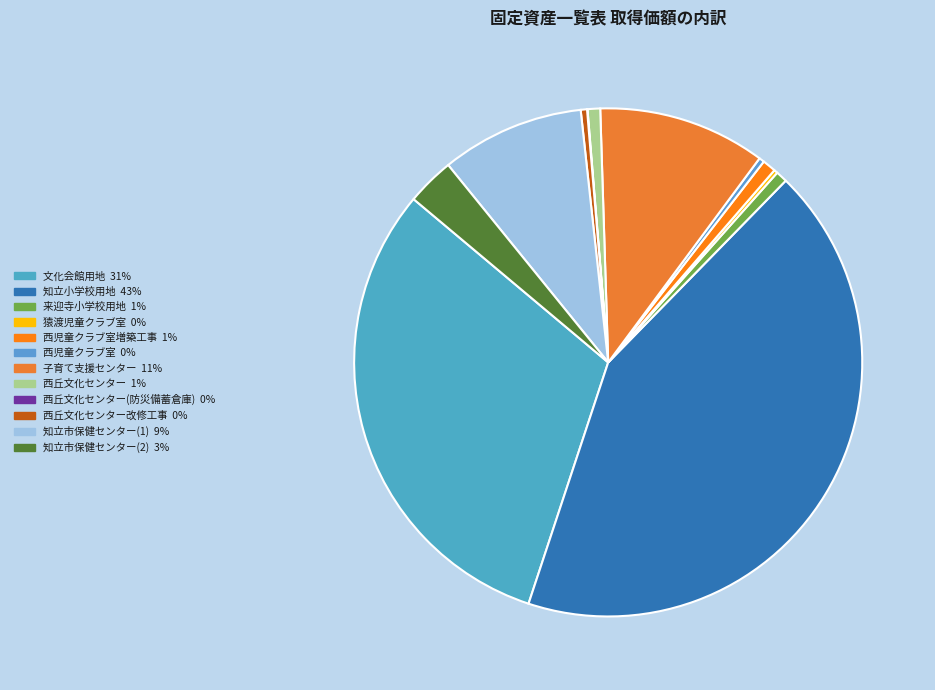

To the nearest percent, what is the average slice percentage?

8%